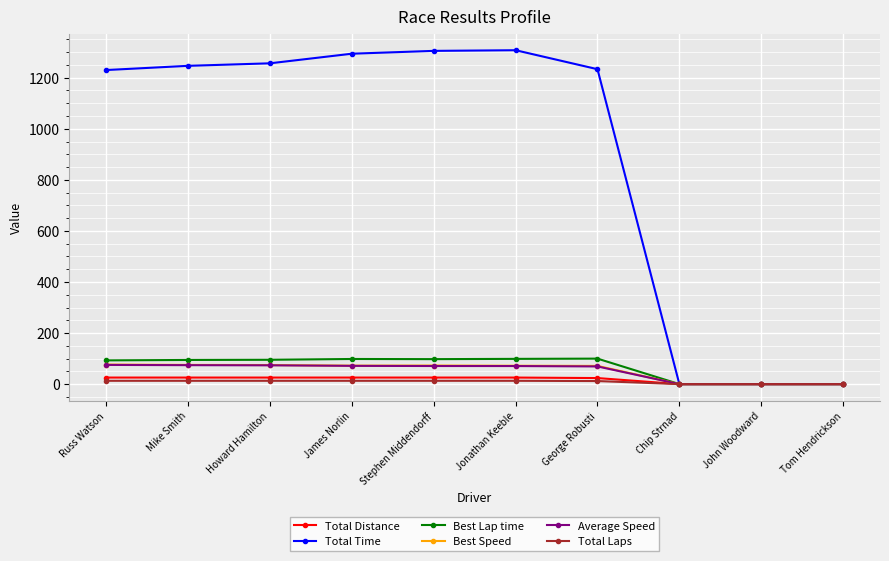

Which series has the widest spread of values?

Total Time